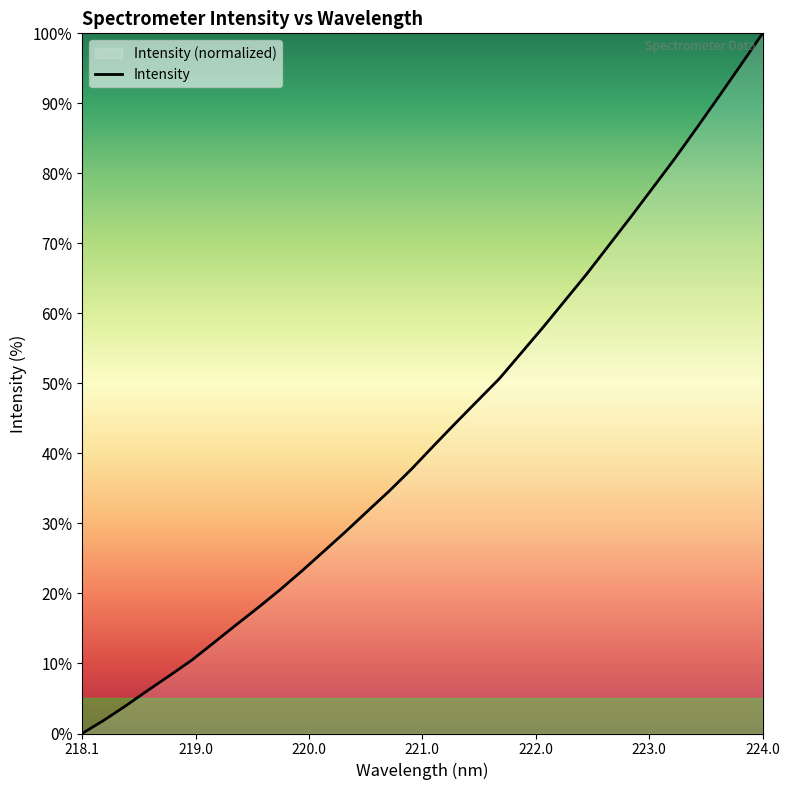

Is it true that the value at 223.0264 is 78.0?

True